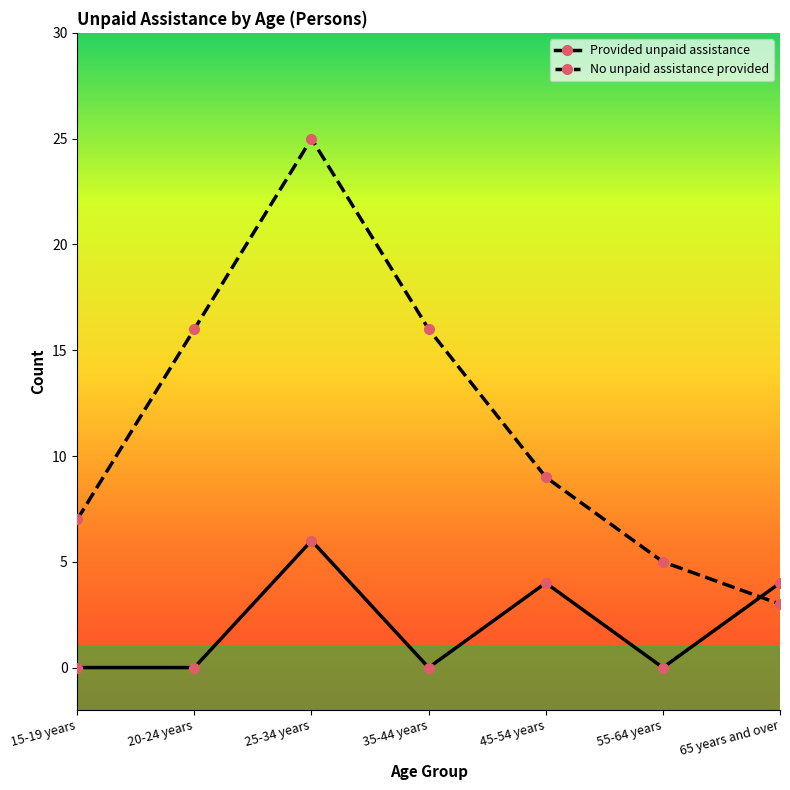

What is the label of the 3rd point from the left?

25-34 years